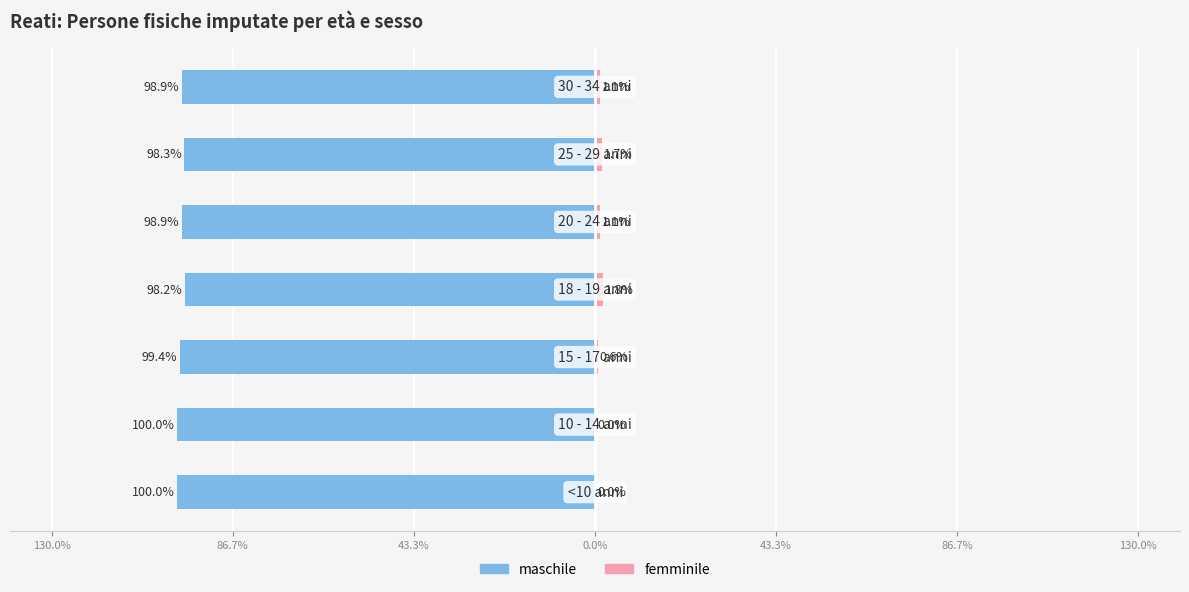

At how many categories does at least one series exceed -1?

7